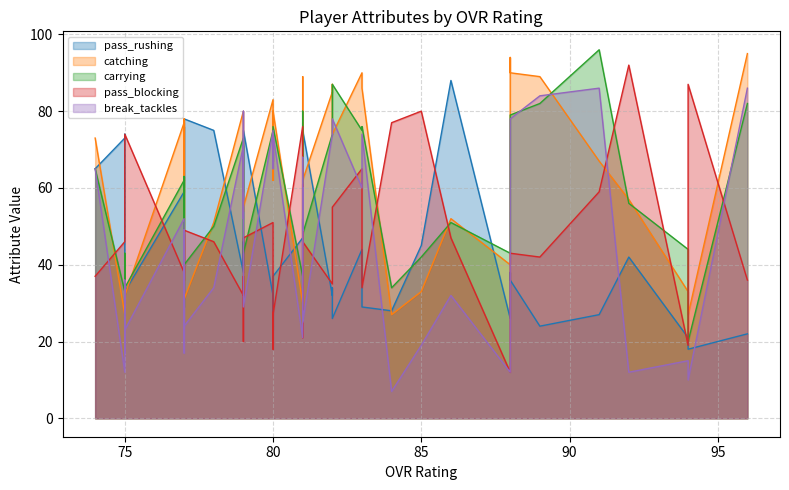

Is it true that carrying equals 50 at 78?

True